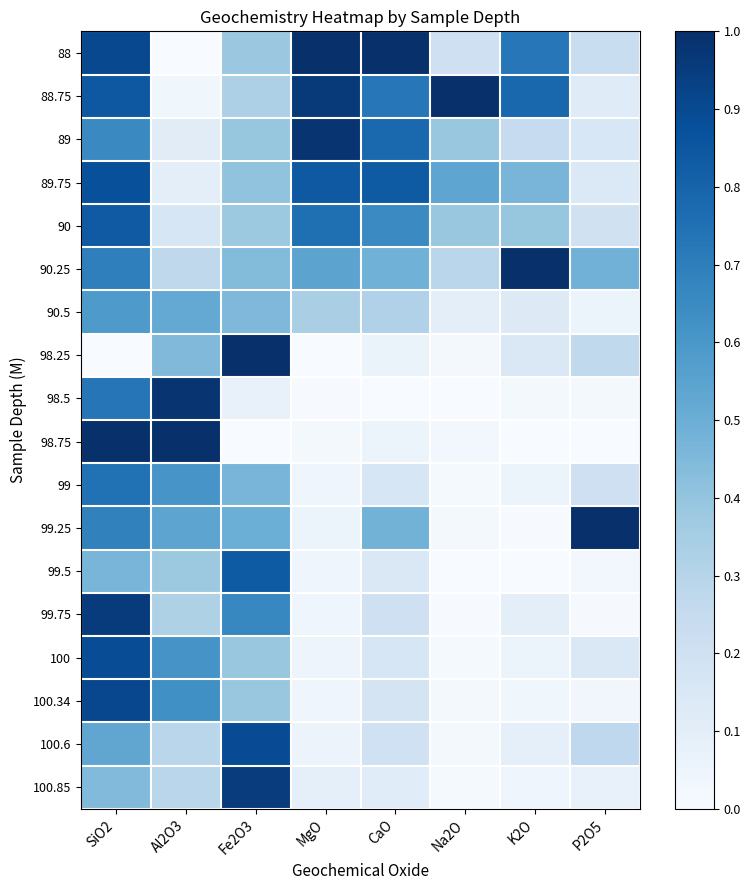

Rank the series at MgO from lowest to highest value.

98.25, 98.5, 98.75, 100.34, 99.5, 99.75, 99, 100, 99.25, 100.6, 100.85, 90.5, 90.25, 90, 89.75, 88.75, 89, 88